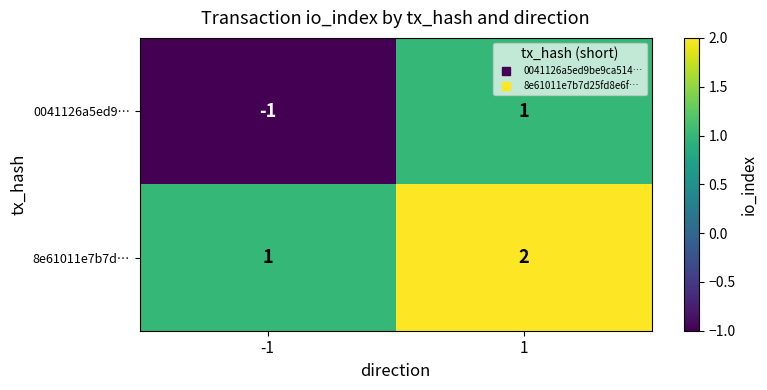

At how many categories does at least one series exceed 0?

2